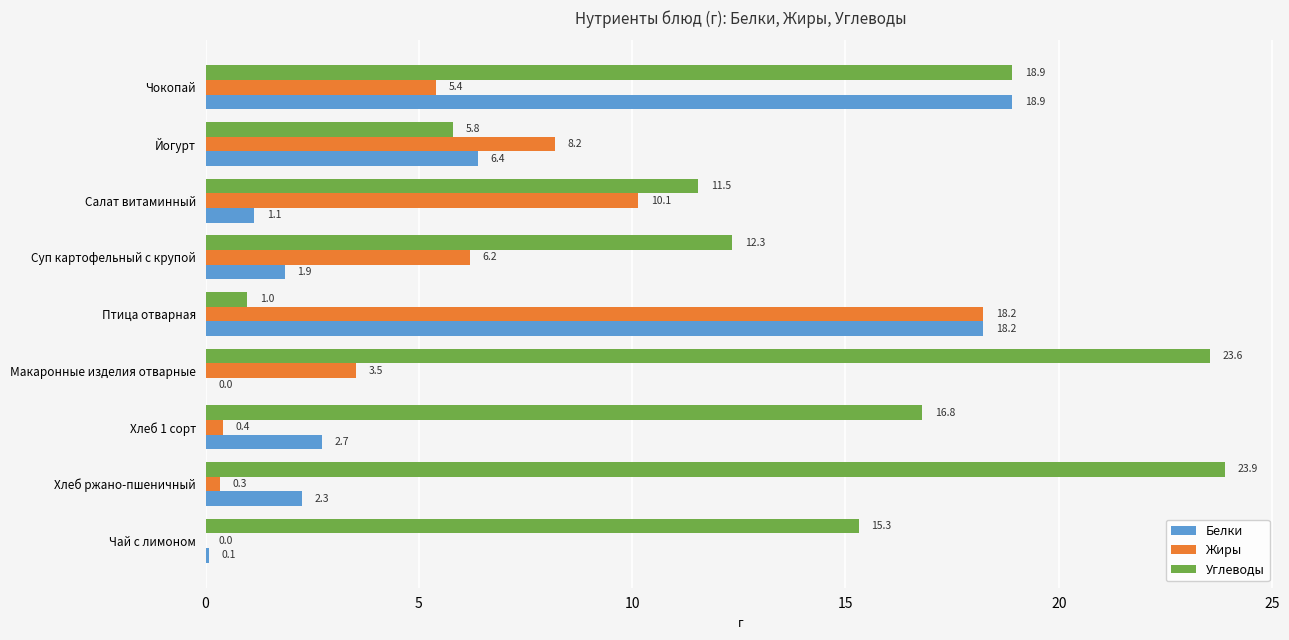

Which series has the largest total across all categories?

Углеводы